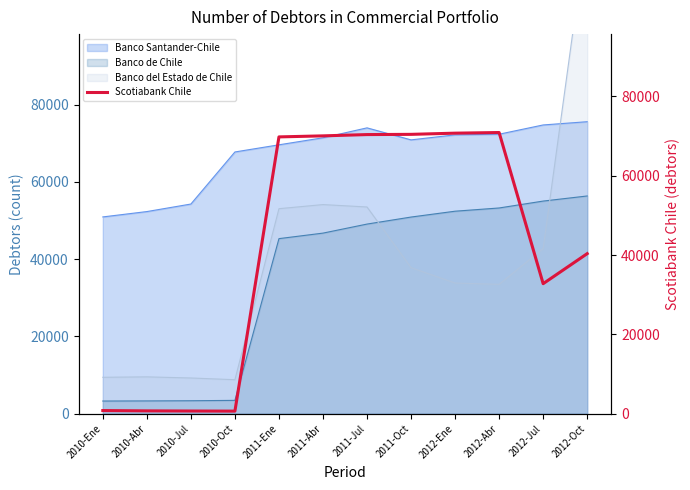

What is the minimum value shown in the chart?

645